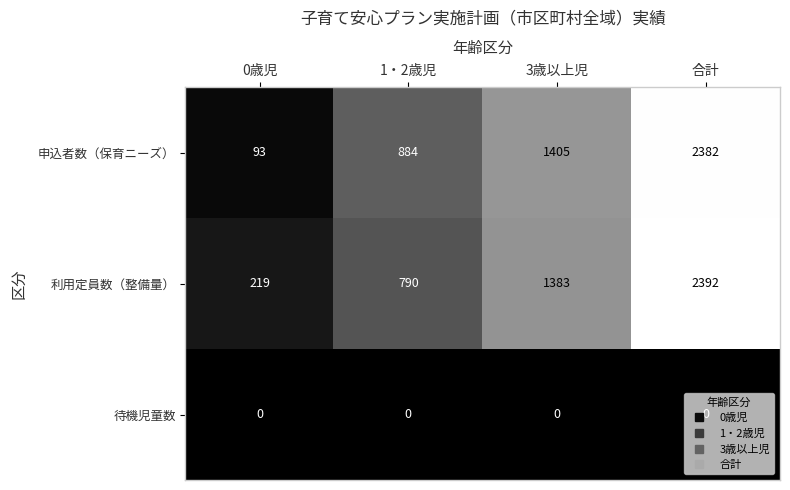

The 申込者数（保育ニーズ） series shows 438 at 3歳以上児. True or false?

False